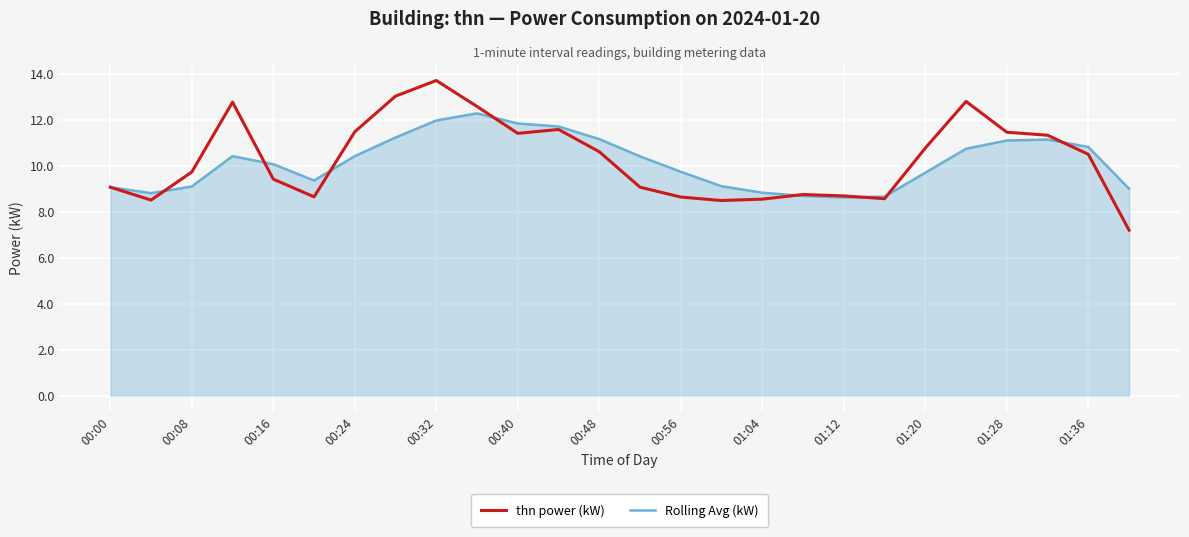

Rank the series by their maximum value, from lowest to highest.

Rolling Avg (kW), thn power (kW)